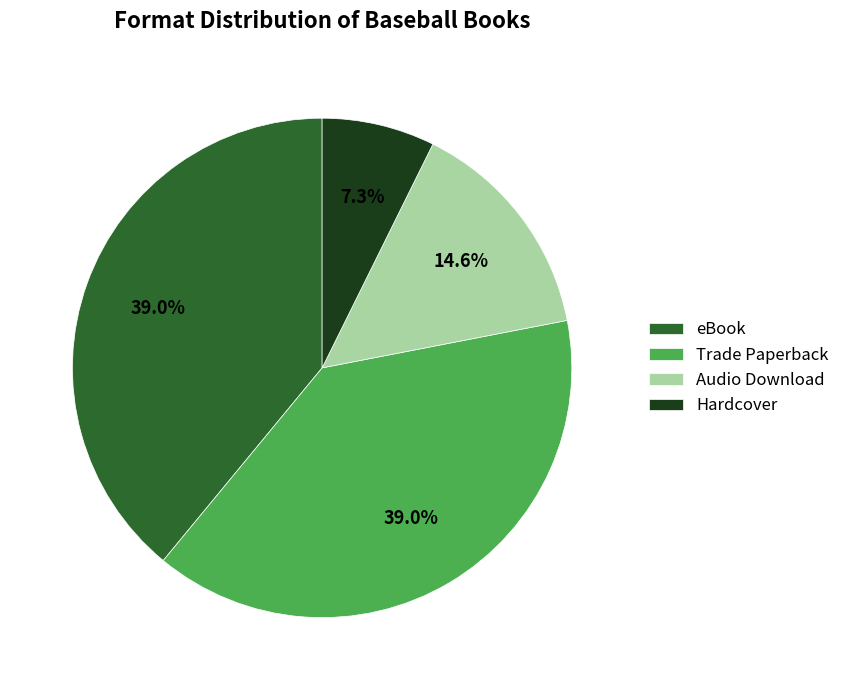

How many slices are in this pie chart?

4